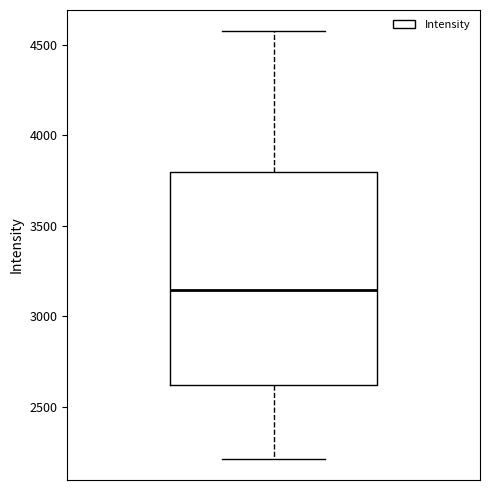

Transcribe this box plot: give where the median line is, the range the box spans, and where the two whiskers end, as read against the y-axis. The values are not printed on the chart, so give them approximately, as read against the axis.

median 3150, box 2600 to 3800, whiskers 2200 to 4550